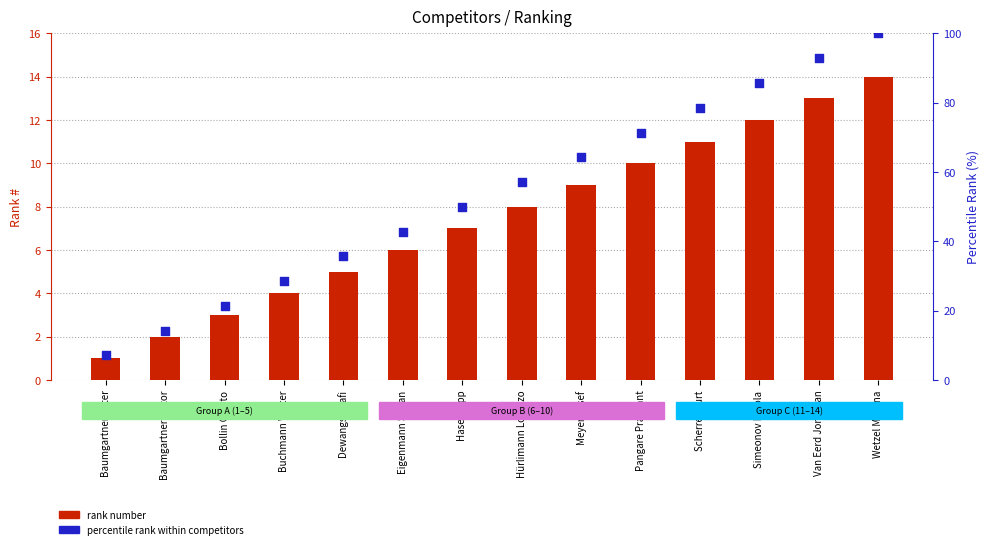

At how many categories does at least one series exceed 15?

12